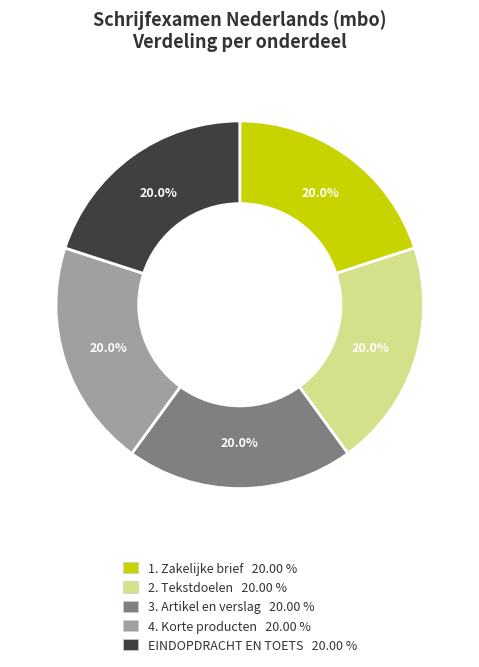

Is it true that 1. Zakelijke brief is 26% of the pie?

False